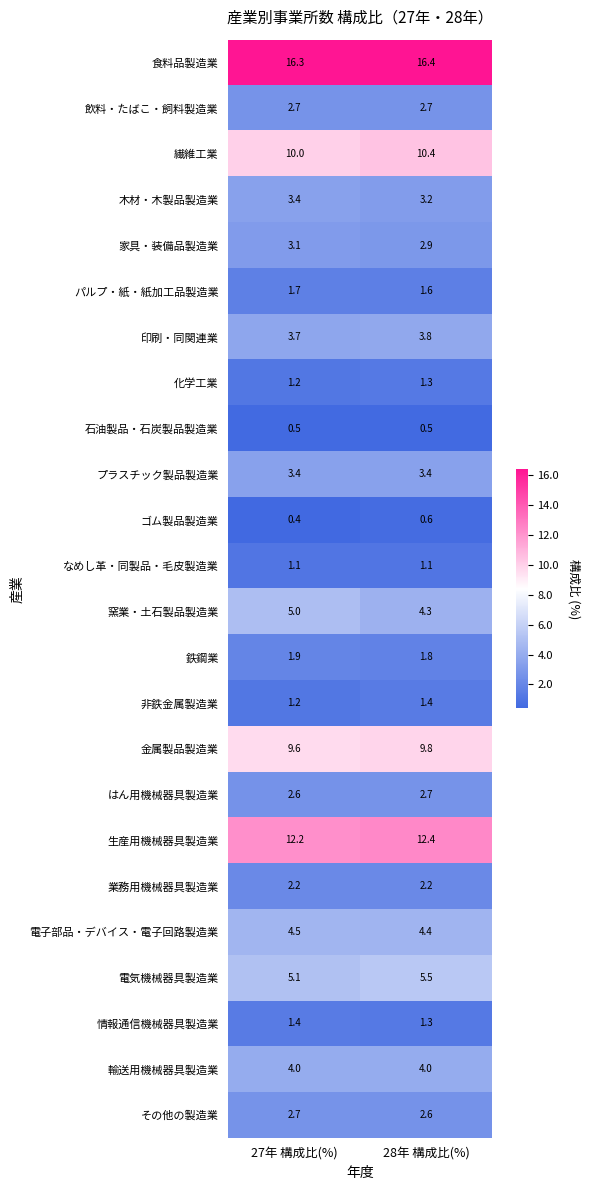

What is the sum of the 印刷・同関連業 values at 28年 構成比(%) and 27年 構成比(%)?

7.5